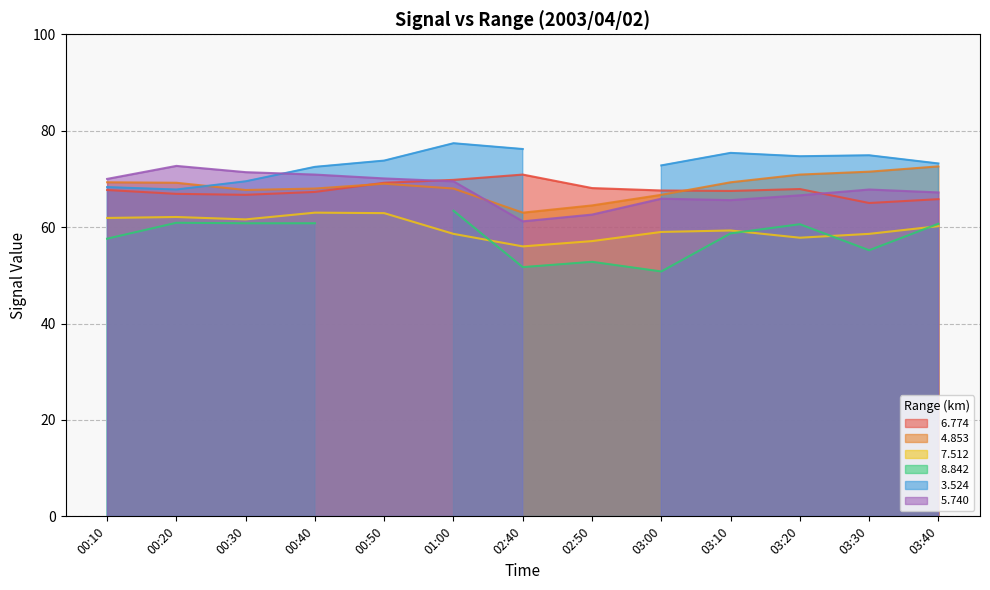

What value does the   6.774 series have at 00:30?

66.7